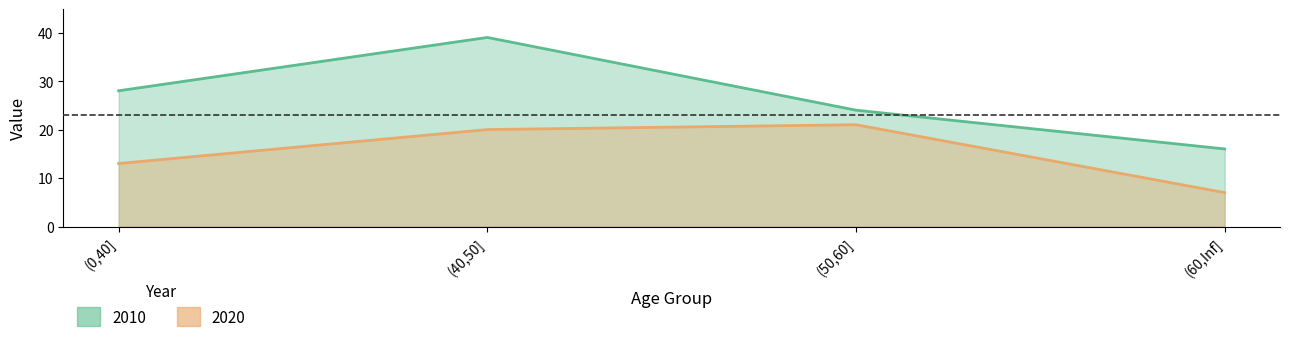

Reading left to right, extract all data points from this chart.

2010: 28	39	24	16
2020: 13	20	21	7